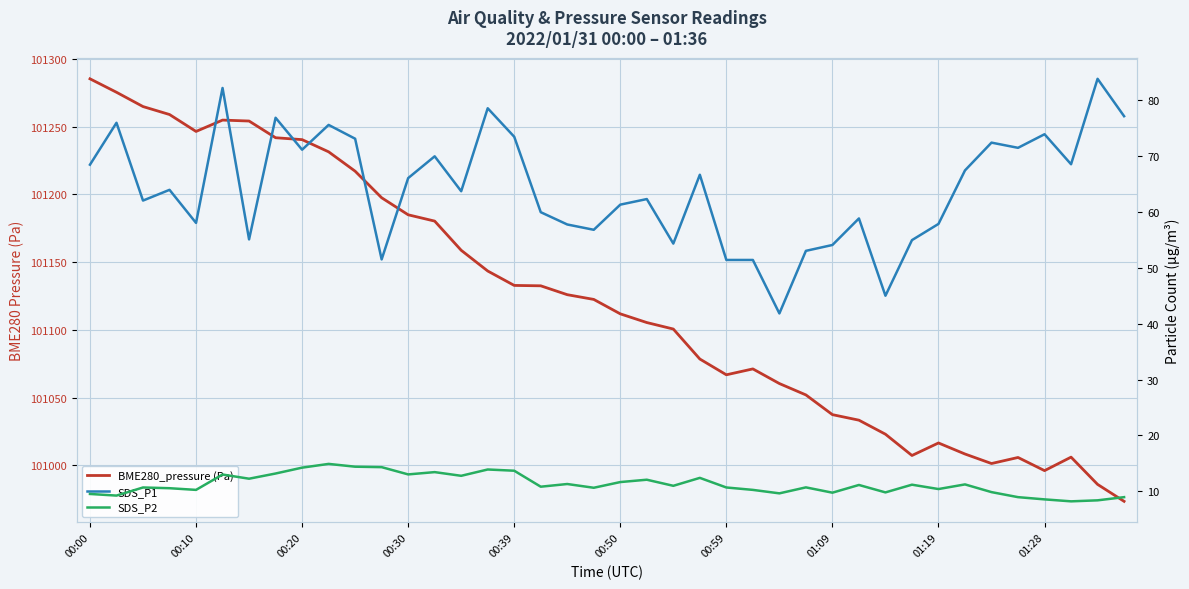

What is the value of the SDS_P1 point at the 39th from the left?

83.8